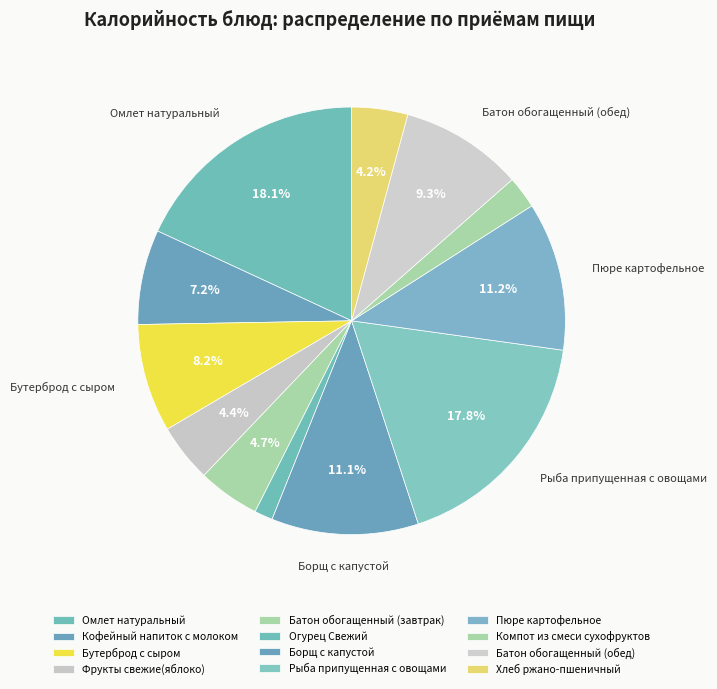

Which slice is the largest?

Омлет натуральный